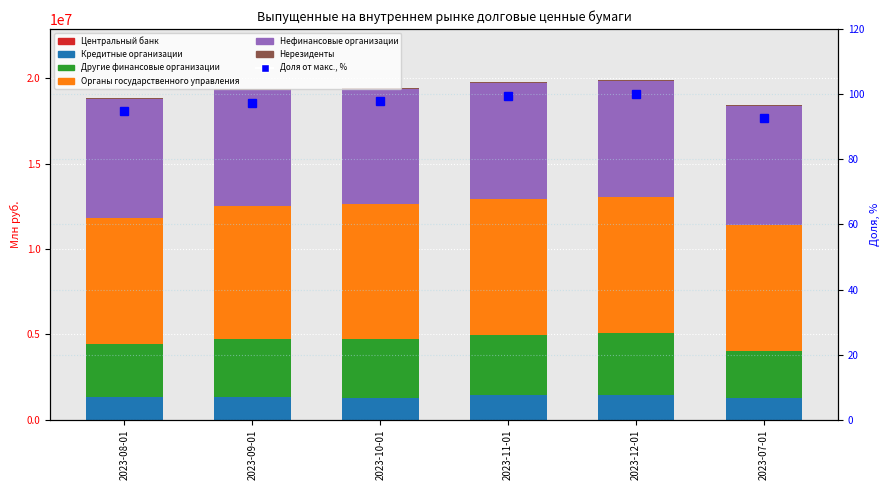

Between 2023-11-01 and 2023-07-01, which series saw the biggest shift?

Другие финансовые организации